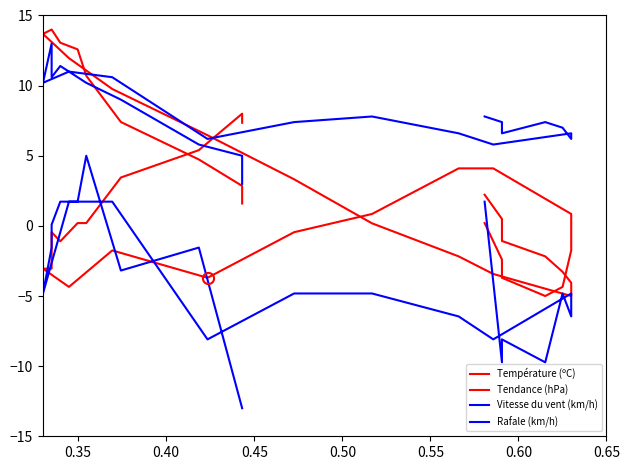

What is the spread (max minus min) of values at 0.65?

14.4